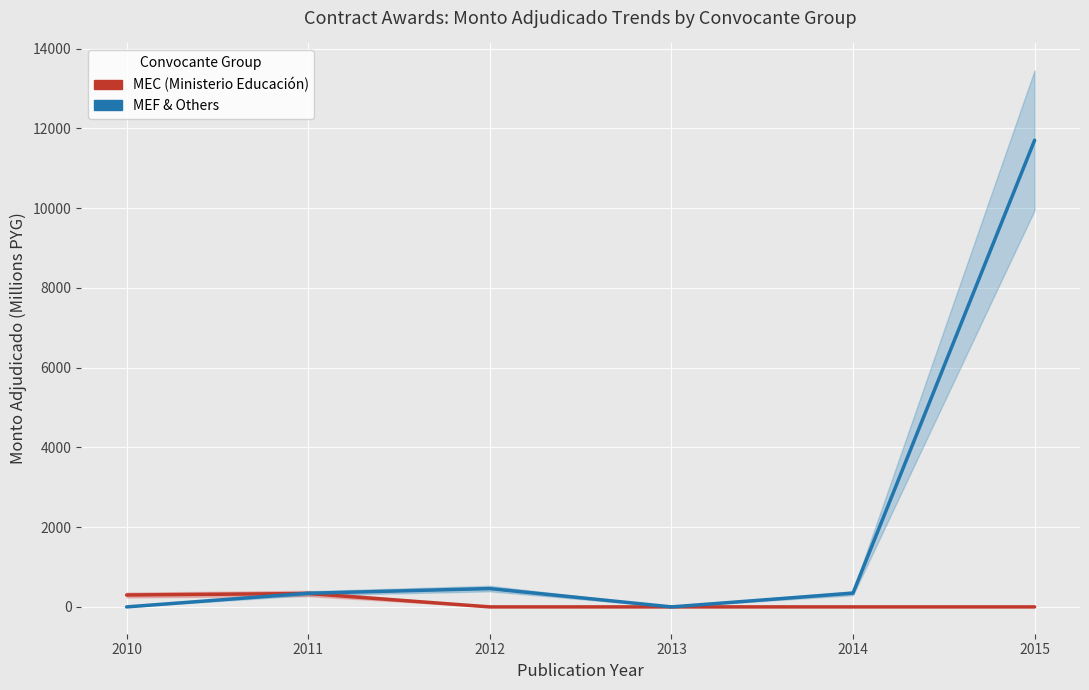

Which series has the largest range (max minus min)?

MEF & Others